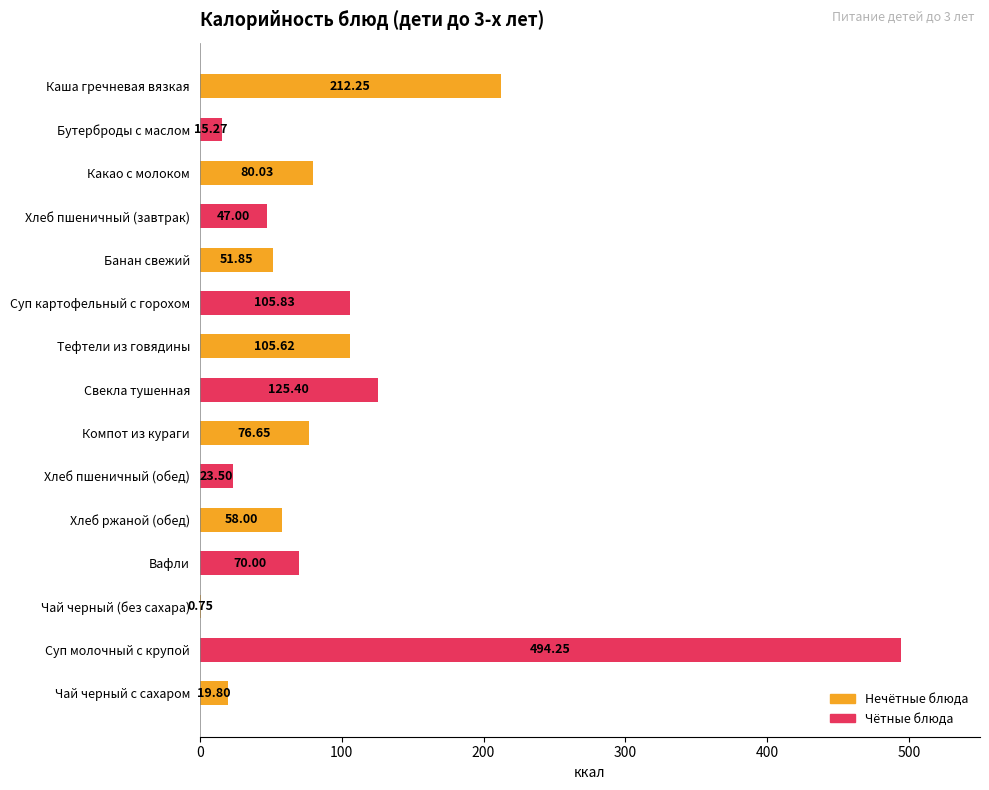

At which label is the value closest to 247?

Каша гречневая вязкая